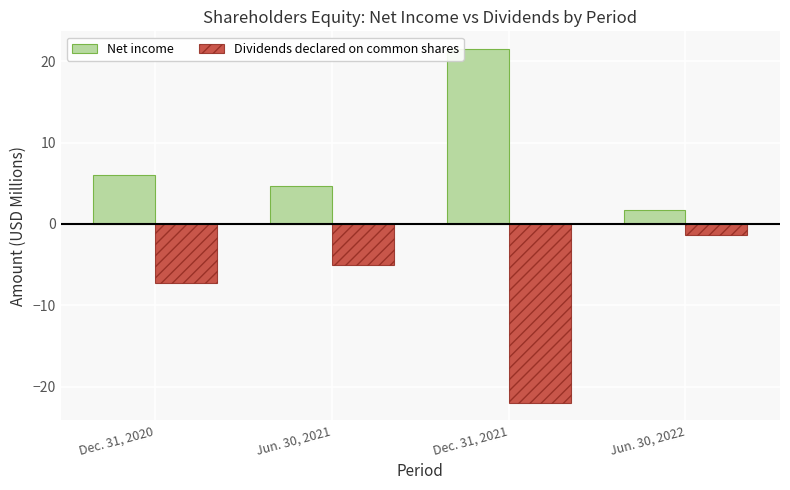

Where does the Dividends declared on common shares series first go above -5?

Jun. 30, 2022